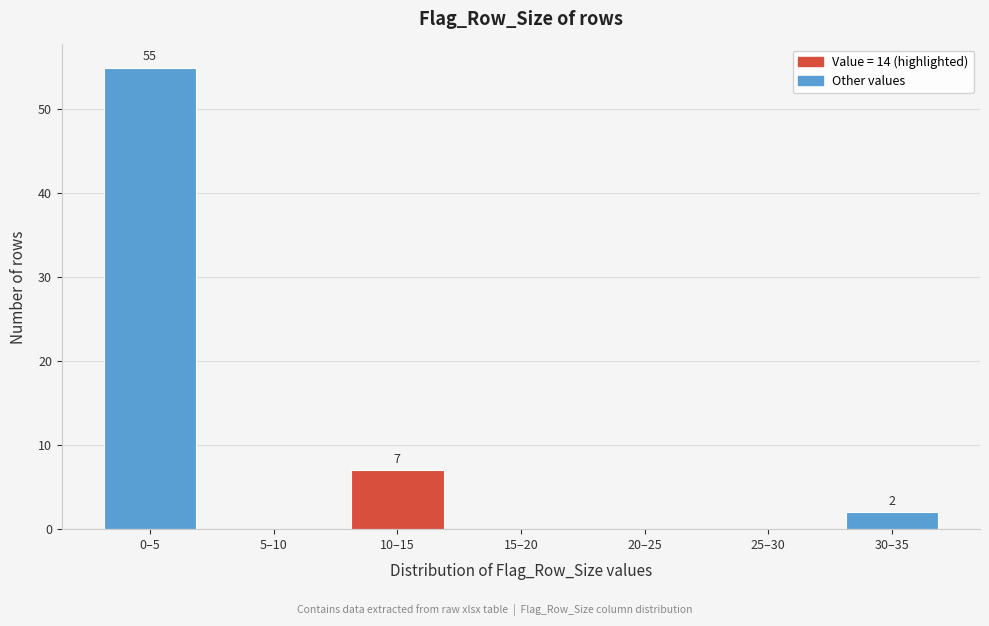

Reading right to left, list all the values displayed in this chart.

30–35=2	25–30=0	20–25=0	15–20=0	10–15=7	5–10=0	0–5=55